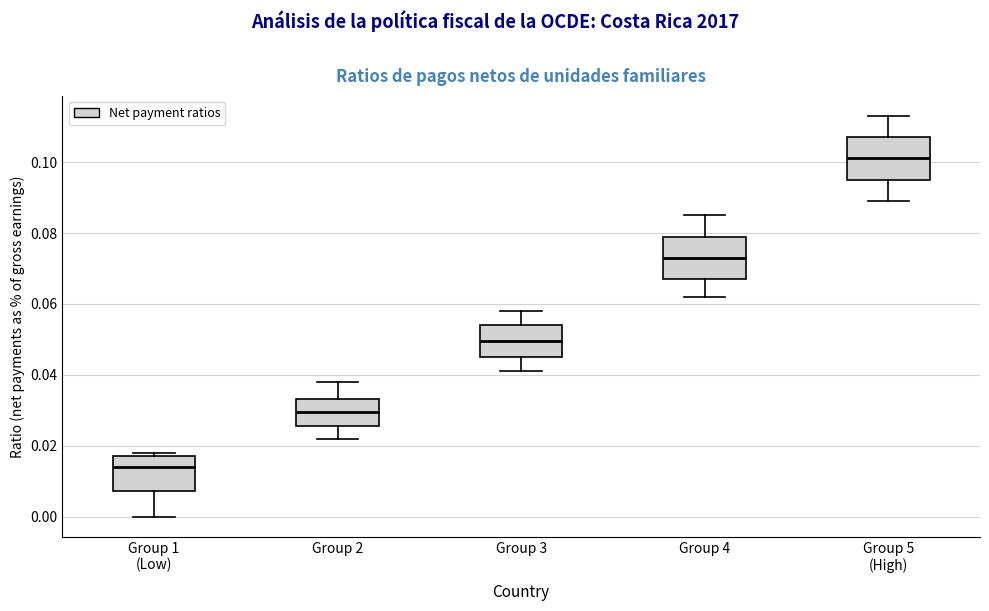

Reading left to right, read every box against the y-axis: the position of its median line, the range the box covers, and the ends of its whiskers. The values are not printed on the chart, so give them approximately, as read against the axis.

Group 1 (Low): median 0.014, box 0.008 to 0.018, whiskers 0.000 to 0.018 (just above the box's upper edge)
Group 2: median 0.030, box 0.026 to 0.034, whiskers 0.022 to 0.038
Group 3: median 0.050, box 0.046 to 0.054, whiskers 0.042 to 0.058
Group 4: median 0.074, box 0.068 to 0.080, whiskers 0.062 to 0.086
Group 5 (High): median 0.102, box 0.096 to 0.108, whiskers 0.090 to 0.114